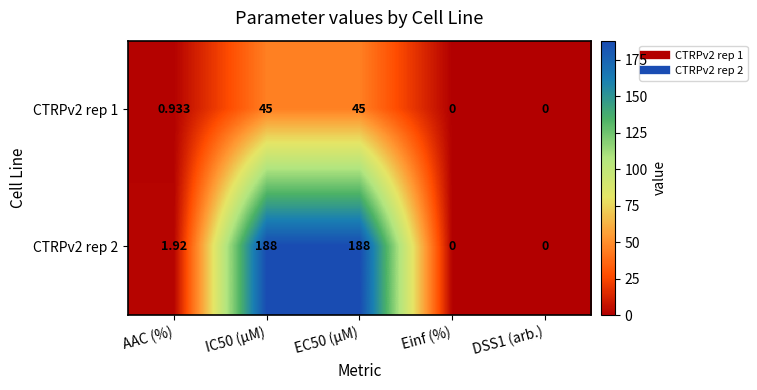

Rank the series by their average value, from lowest to highest.

CTRPv2 rep 1, CTRPv2 rep 2